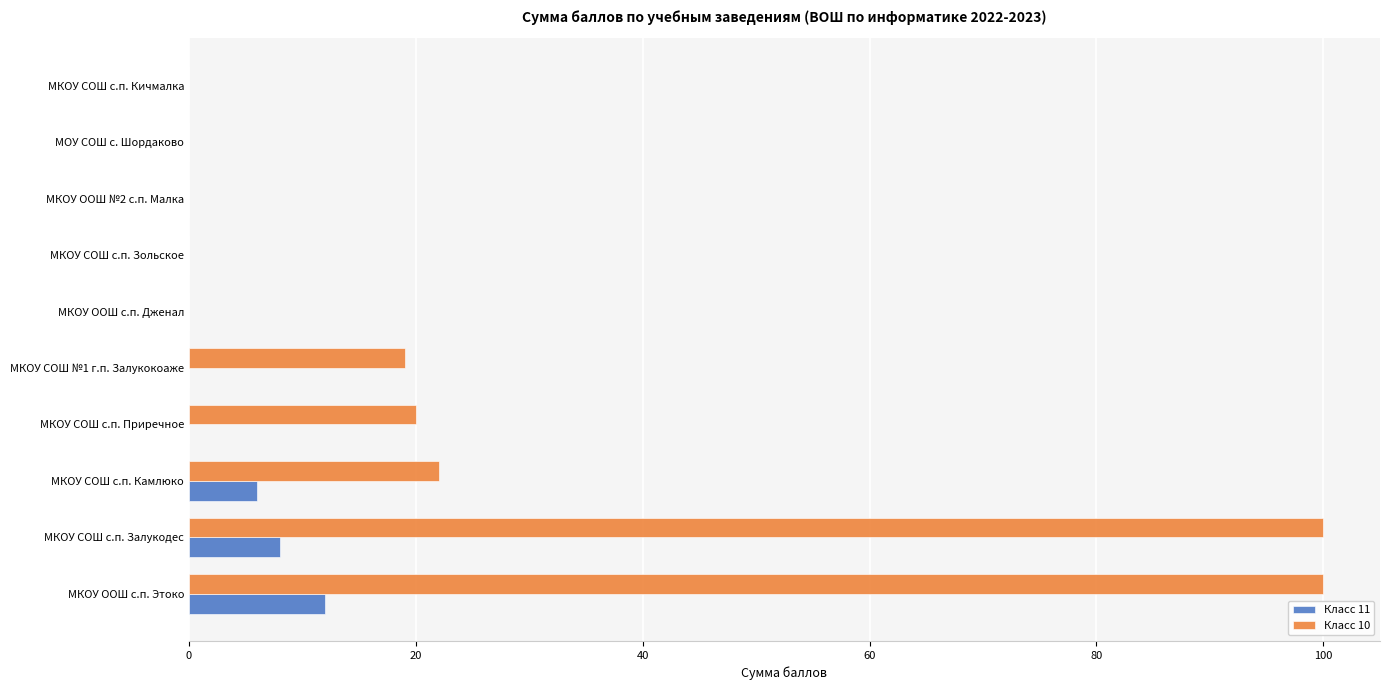

Which series changed the most between МКОУ СОШ с.п. Приречное and МКОУ ООШ №2 с.п. Малка?

Класс 10